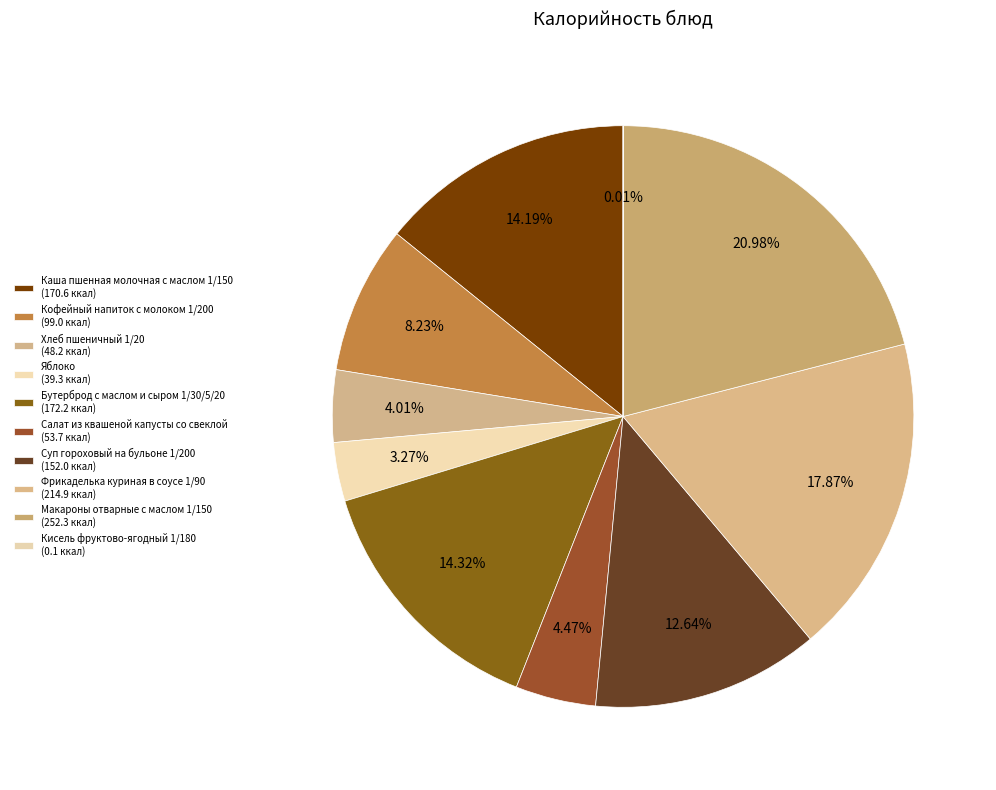

What percentage is NOT represented by Кисель фруктово-ягодный 1/180?

100.0%